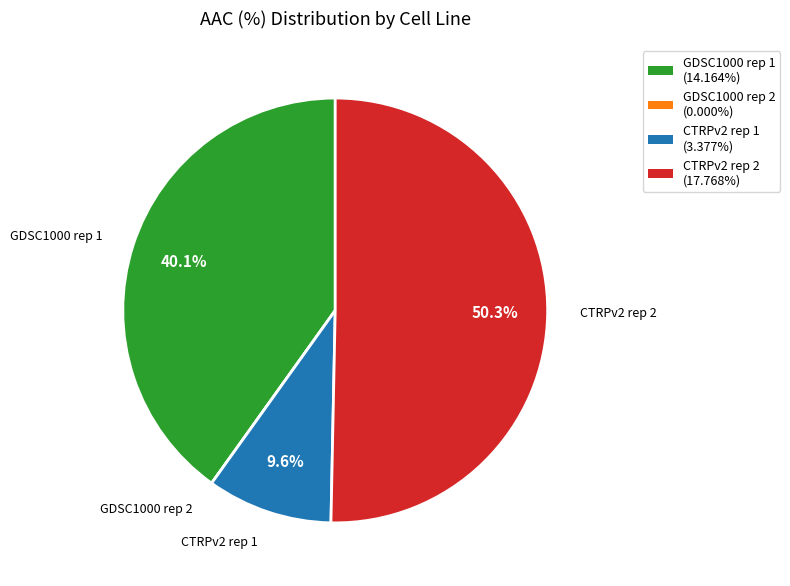

True or false: CTRPv2 rep 2 accounts for 65% of the total.

False